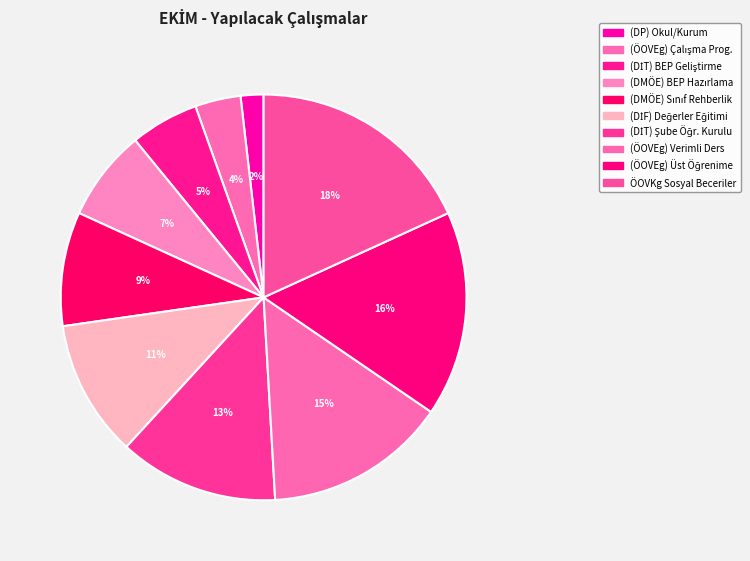

To the nearest percent, what is the difference between the largest and smallest slice percentages?

16%